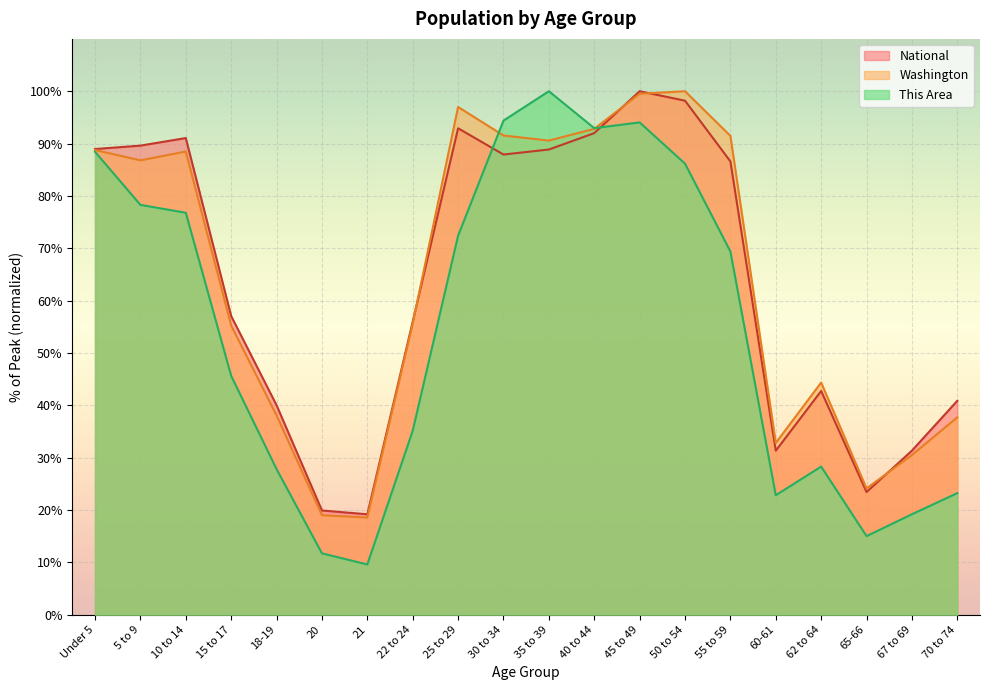

What is the value of the National point at the 20th from the left?

40.9